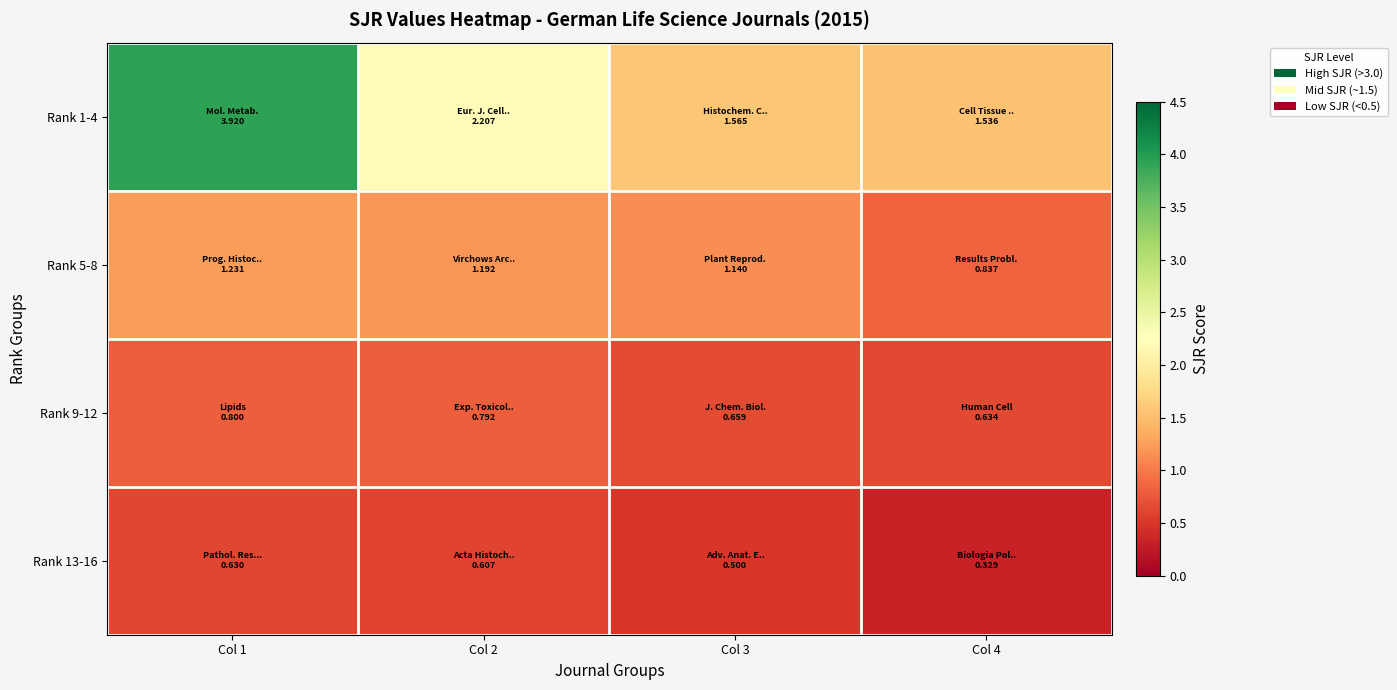

At Col 2, list the series in order from smallest to largest.

Rank 13-16, Rank 9-12, Rank 5-8, Rank 1-4